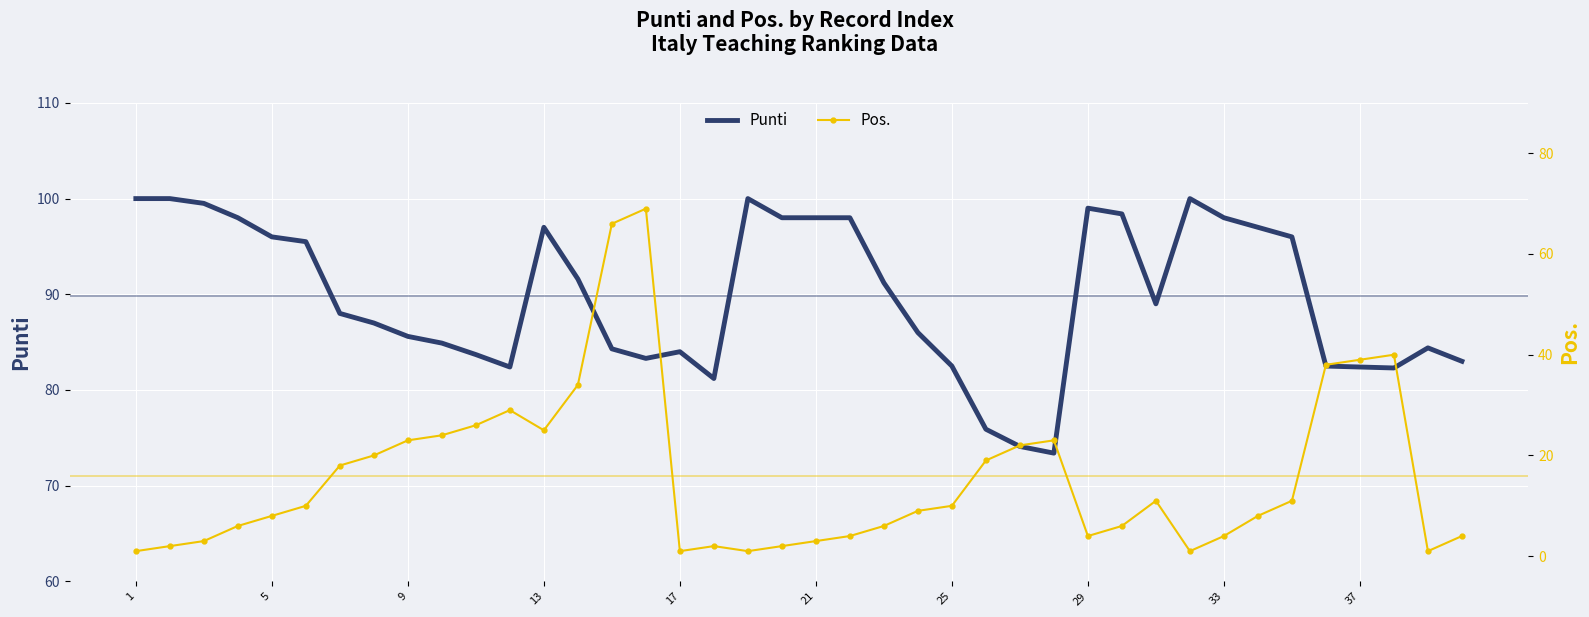

Which series has the widest spread of values?

Pos.